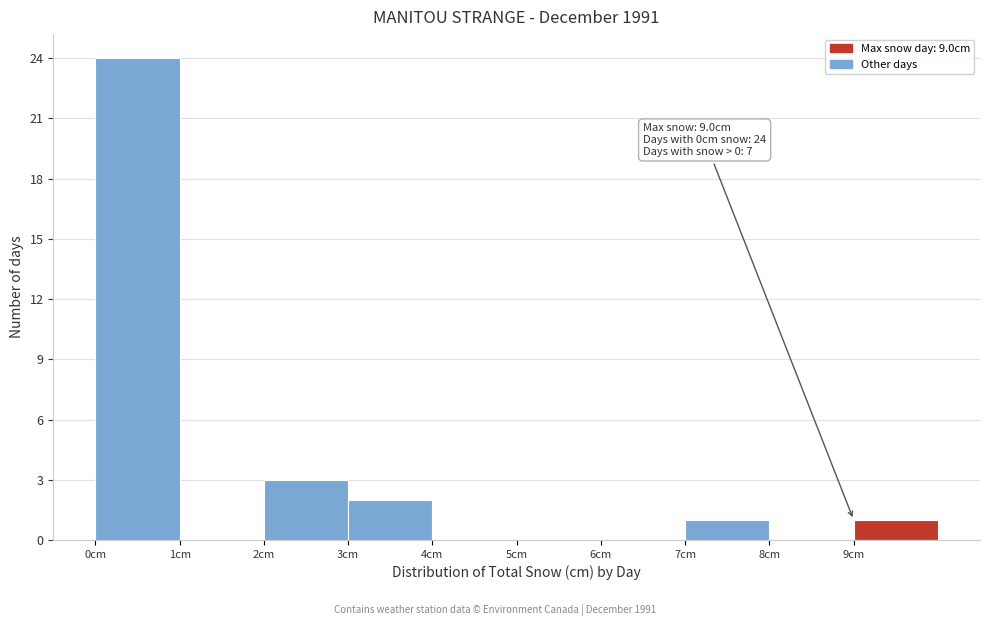

Which range on the x-axis has the tallest bar?

0 to 1